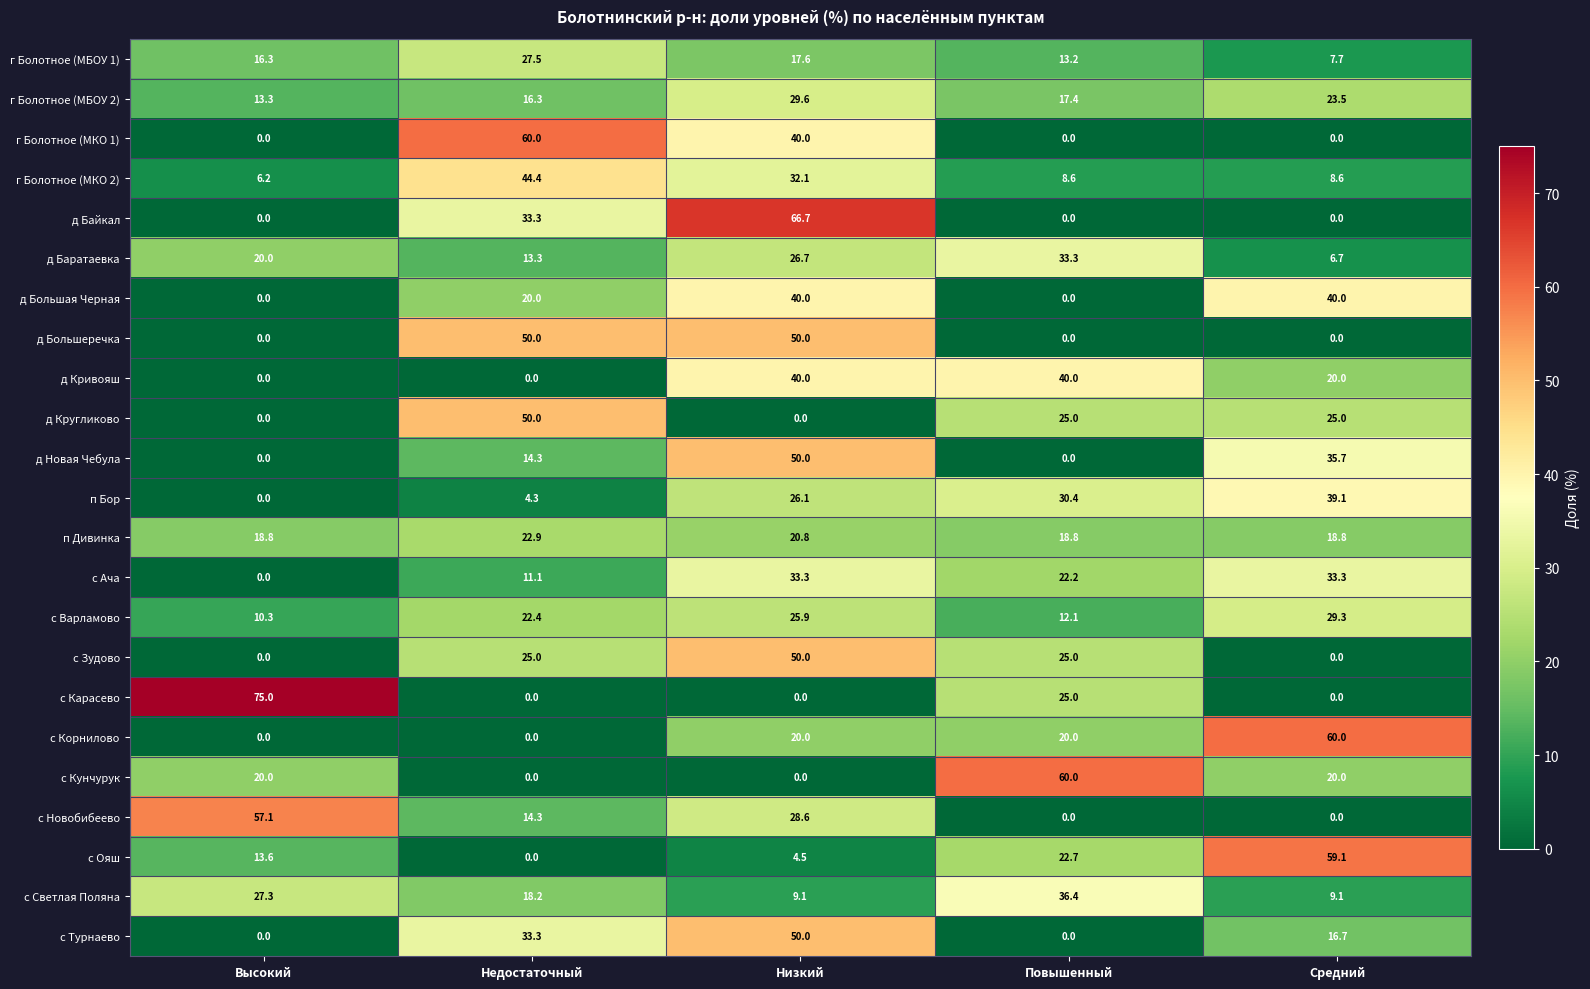

The с Новобибеево series shows 0.0 at Повышенный. True or false?

True